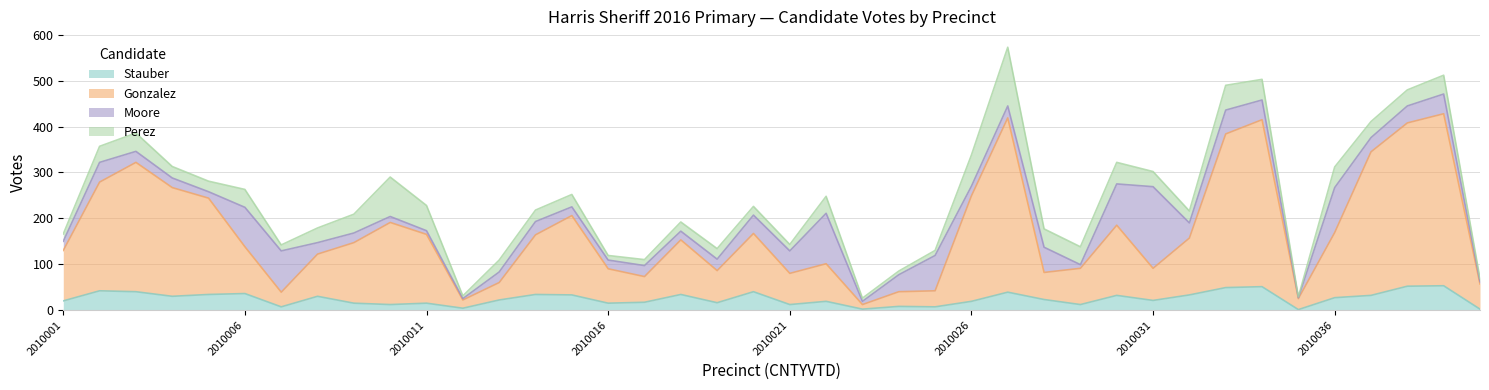

True or false: GonzalezD_16P_Harris Sheriff and StauberD_16P_Harris Sheriff intersect in this chart.

False